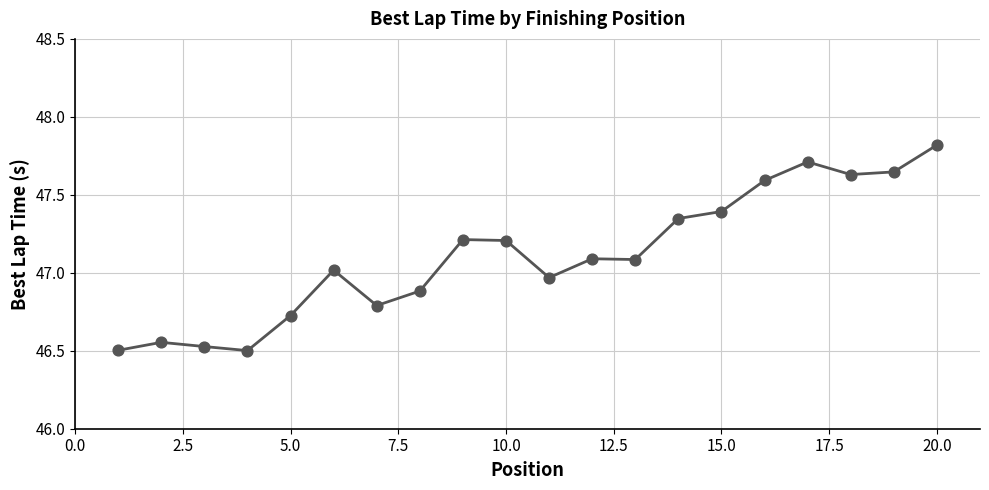

What is the difference between the maximum and minimum values?

1.3